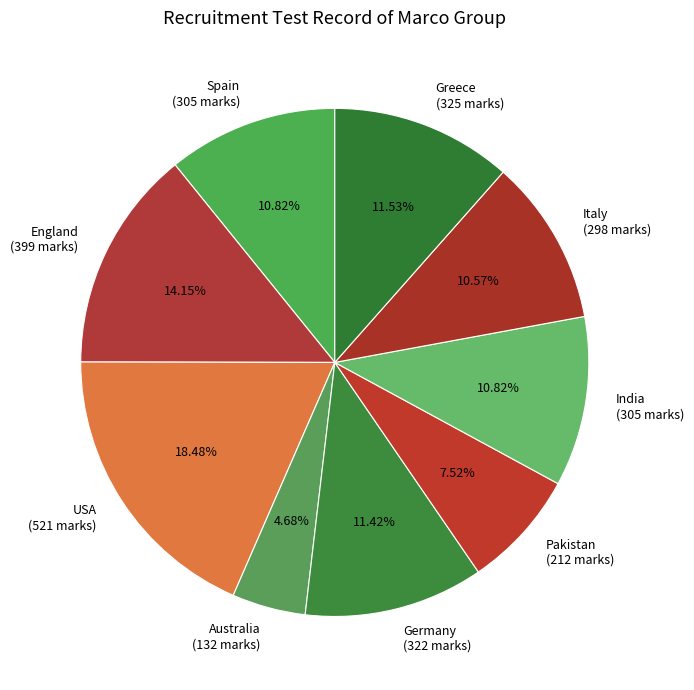

Combined, do Italy (298 marks) and Greece (325 marks) account for over 50%?

No